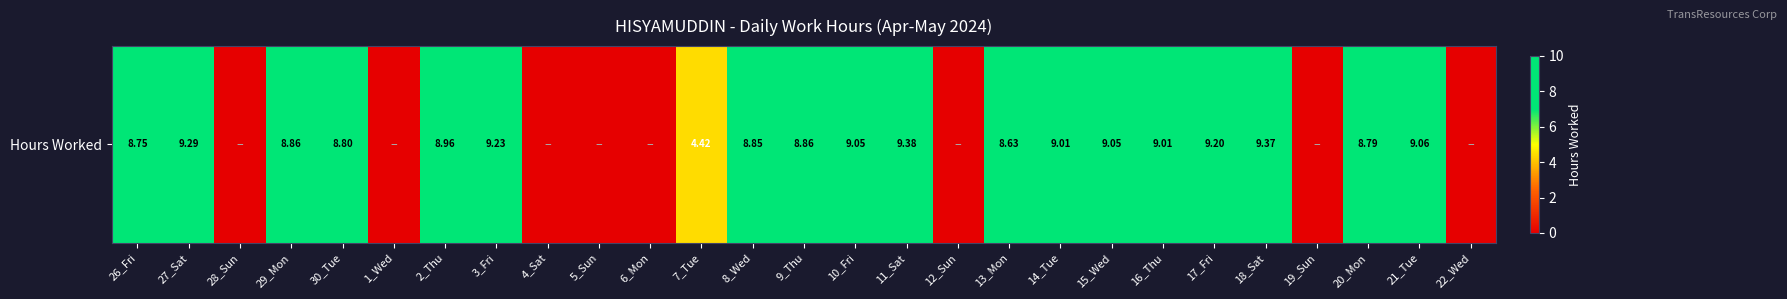

Rank the categories by value from lowest to highest.

28_Sun, 1_Wed, 4_Sat, 5_Sun, 6_Mon, 12_Sun, 19_Sun, 22_Wed, 7_Tue, 13_Mon, 26_Fri, 20_Mon, 30_Tue, 8_Wed, 29_Mon, 9_Thu, 2_Thu, 14_Tue, 16_Thu, 10_Fri, 15_Wed, 21_Tue, 17_Fri, 3_Fri, 27_Sat, 18_Sat, 11_Sat